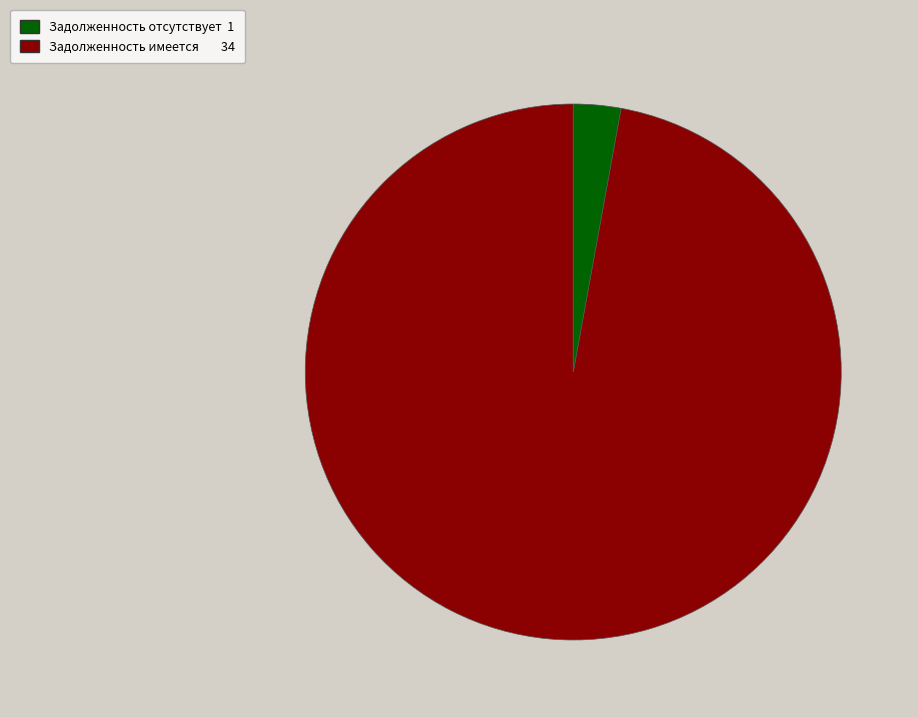

Count the number of slices in the pie.

2